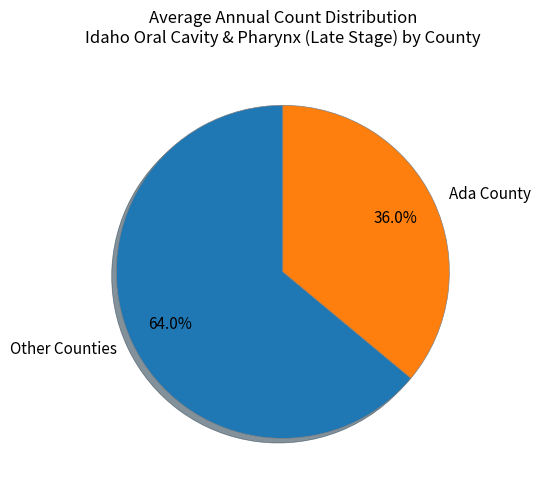

Does any single category account for the majority?

Yes